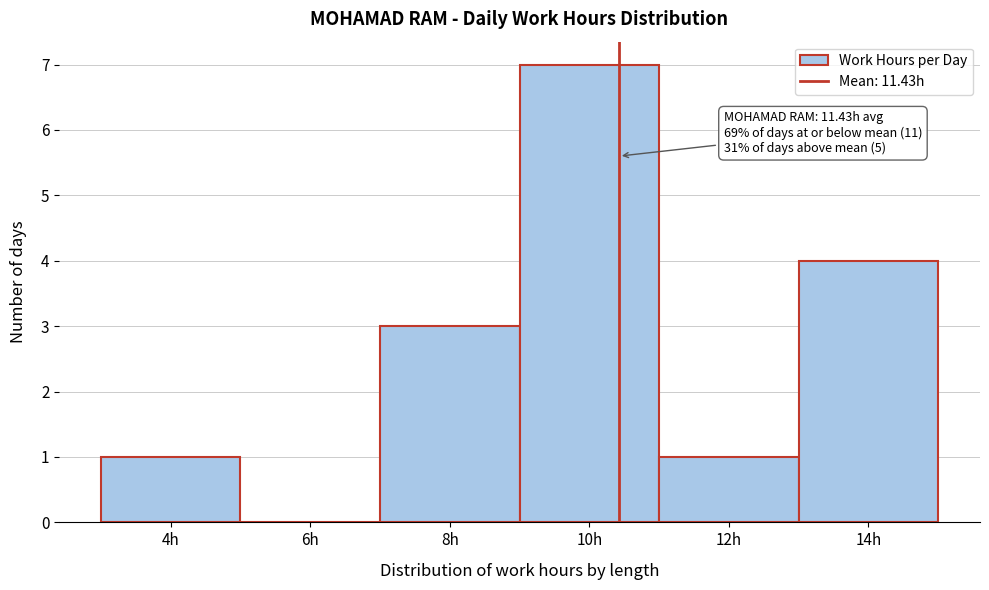

Reading left to right, what are all the values shown in this chart?

4h=1	6h=0	8h=3	10h=7	12h=1	14h=4